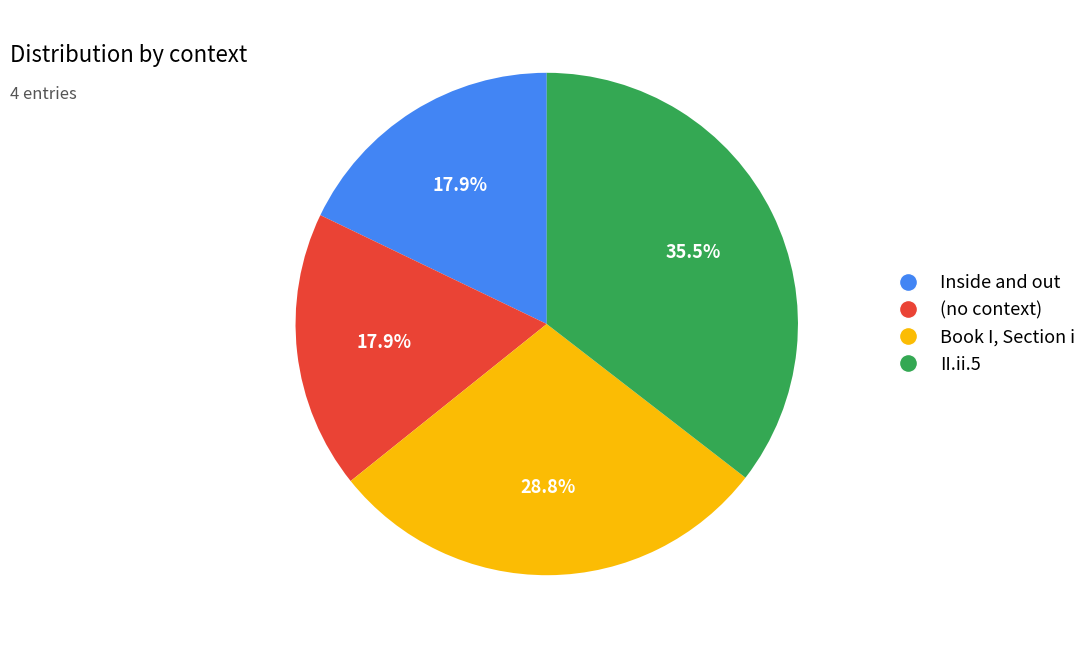

What is the largest slice in the pie chart?

II.ii.5